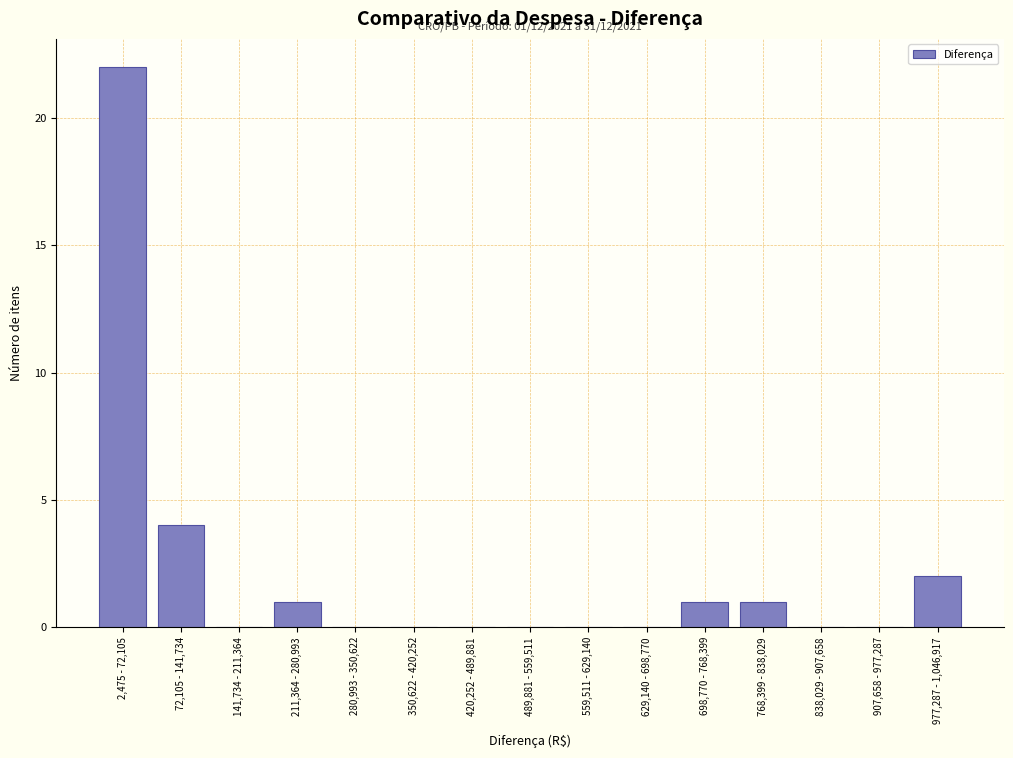

Reading left to right, what are all the values shown in this chart?

2,475 - 72,105=22	72,105 - 141,734=4	141,734 - 211,364=0	211,364 - 280,993=1	280,993 - 350,622=0	350,622 - 420,252=0	420,252 - 489,881=0	489,881 - 559,511=0	559,511 - 629,140=0	629,140 - 698,770=0	698,770 - 768,399=1	768,399 - 838,029=1	838,029 - 907,658=0	907,658 - 977,287=0	977,287 - 1,046,917=2